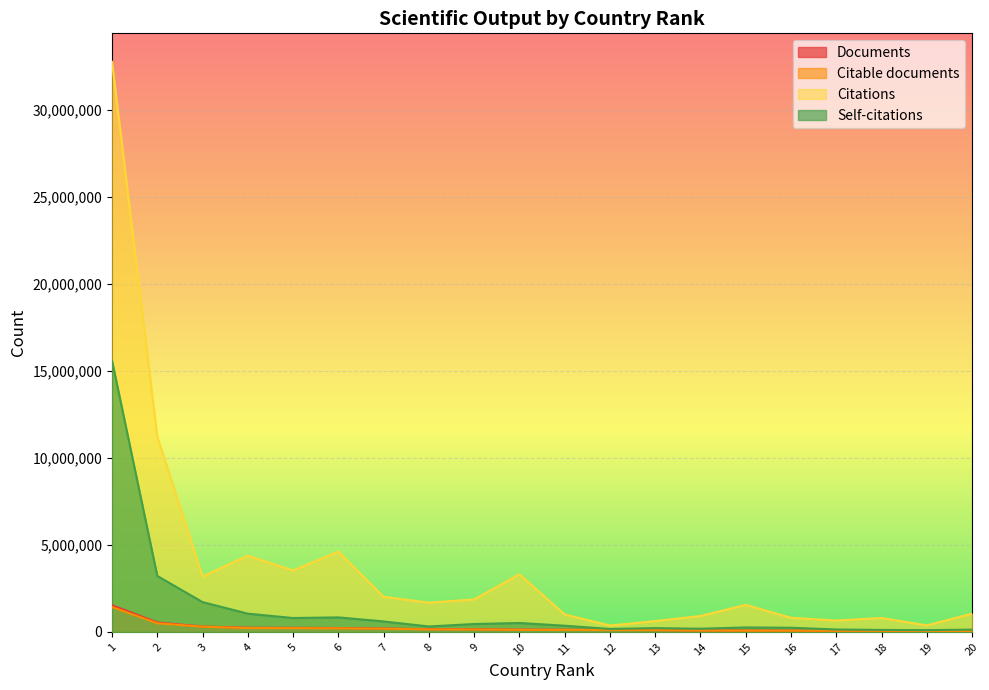

What is the difference between the Citable documents values at 6 and 19?

148036